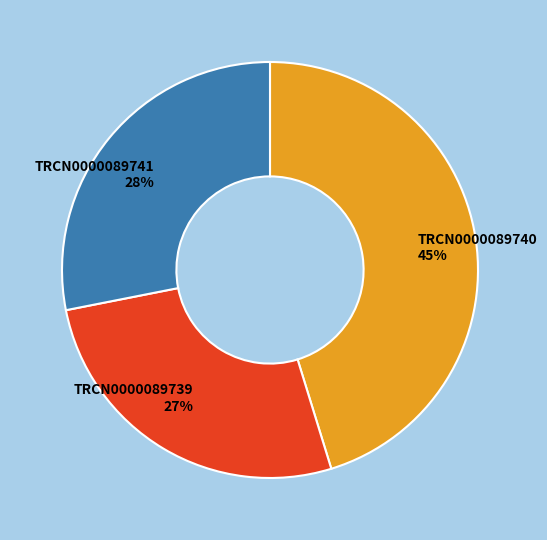

Rank the categories by value from lowest to highest.

TRCN0000089739, TRCN0000089741, TRCN0000089740